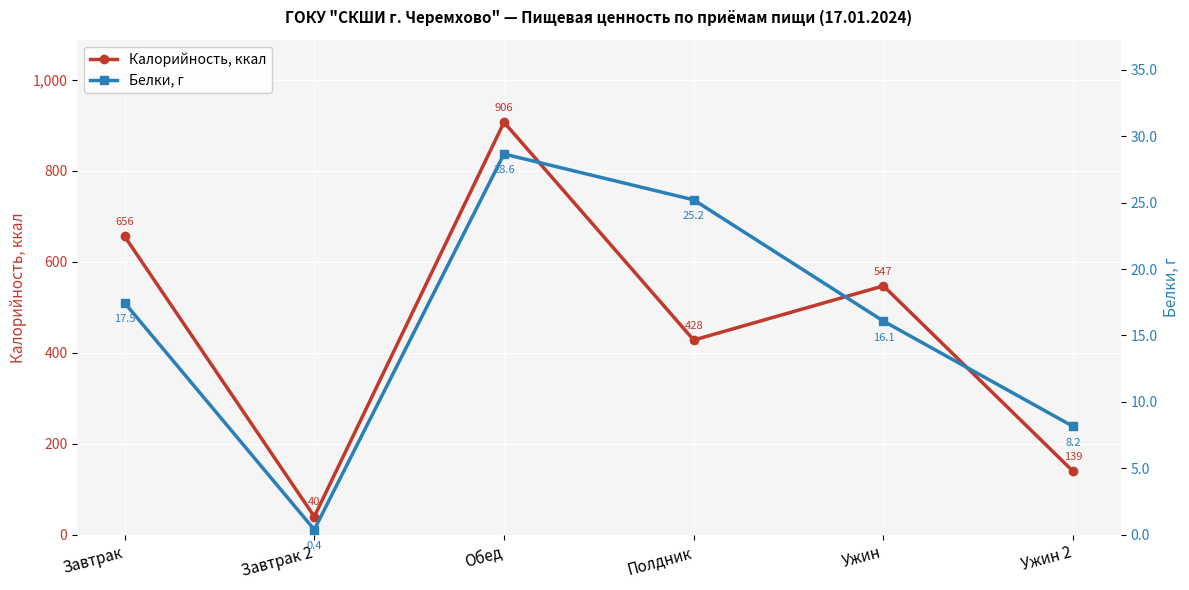

True or false: Калорийность, ккал and Белки, г intersect in this chart.

False